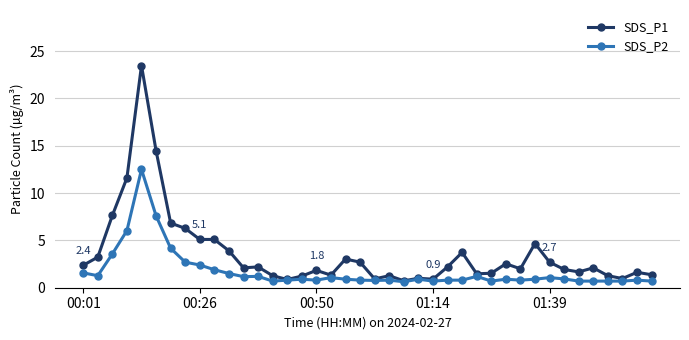

Which series has the largest total across all categories?

SDS_P1